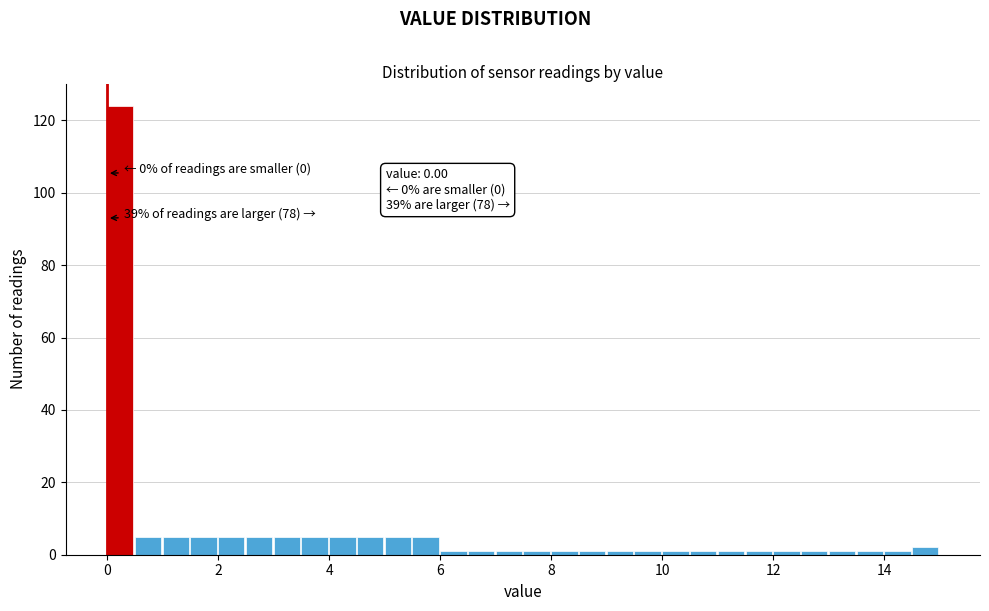

Read against the x-axis, roughly where is the centre of the tallest bar?

0.2